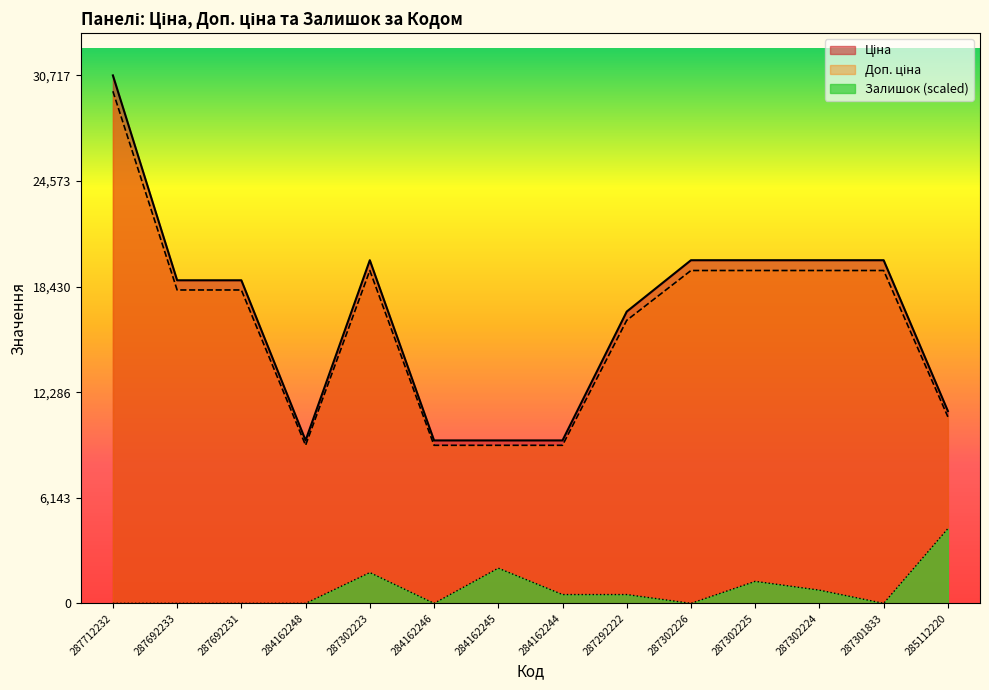

Between 284162248 and 287692231, which is larger?

287692231